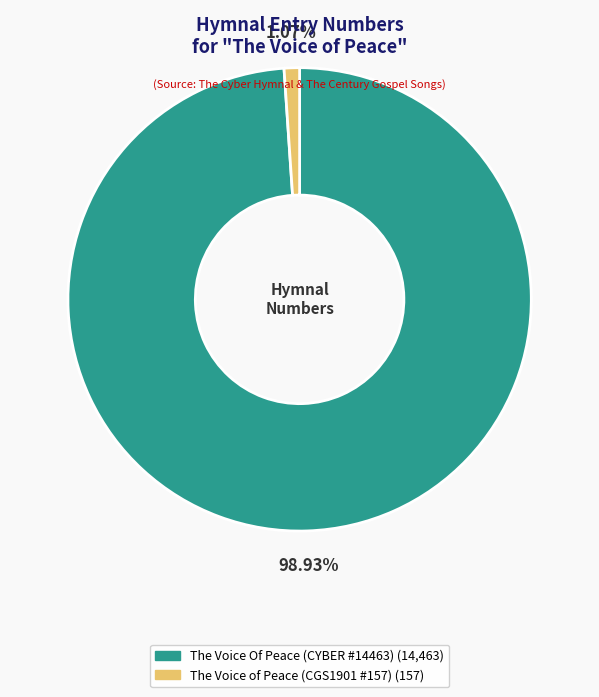

Rank the categories by value from highest to lowest.

The Voice Of Peace (CYBER #14463), The Voice of Peace (CGS1901 #157)